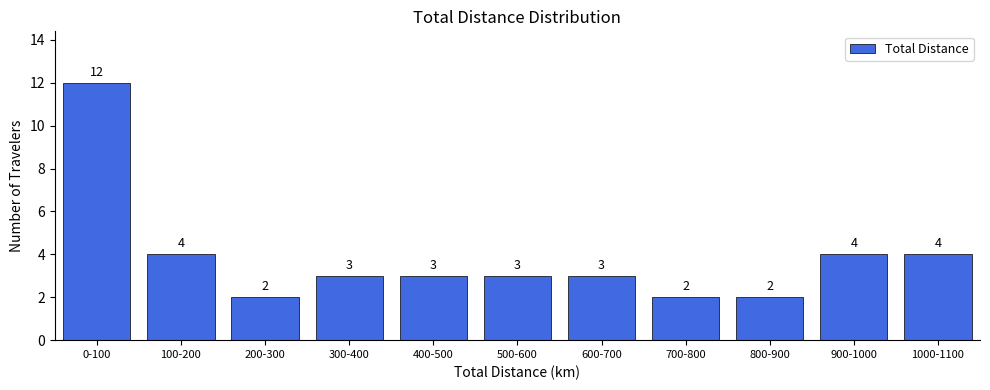

Reading left to right, extract all data points from this chart.

0-100=12	100-200=4	200-300=2	300-400=3	400-500=3	500-600=3	600-700=3	700-800=2	800-900=2	900-1000=4	1000-1100=4